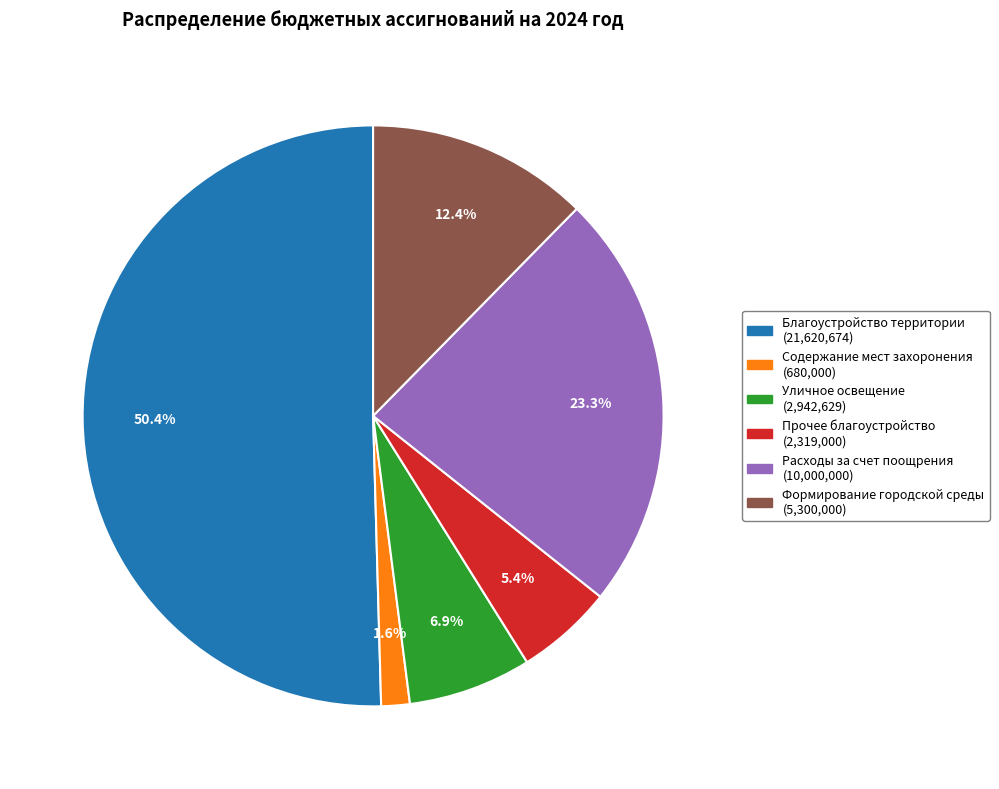

True or false: Содержание мест захоронения accounts for 9% of the total.

False